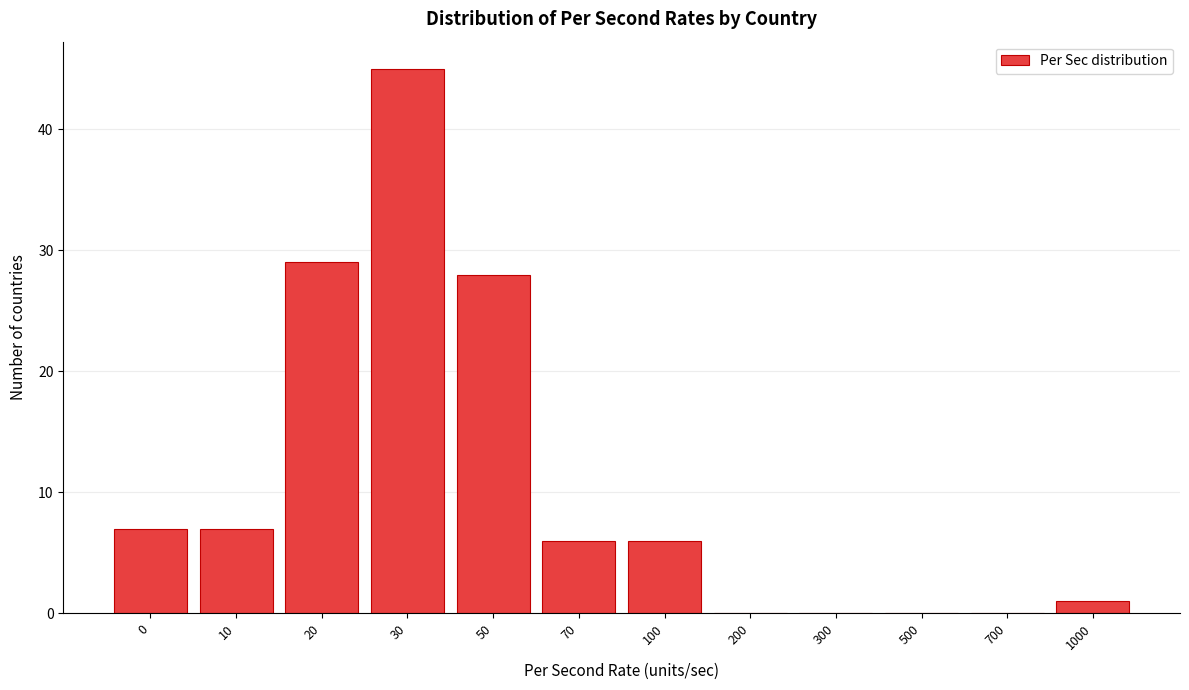

Reading left to right, list all the values displayed in this chart.

0=7	10=7	20=29	30=45	50=28	70=6	100=6	200=0	300=0	500=0	700=0	1000=1